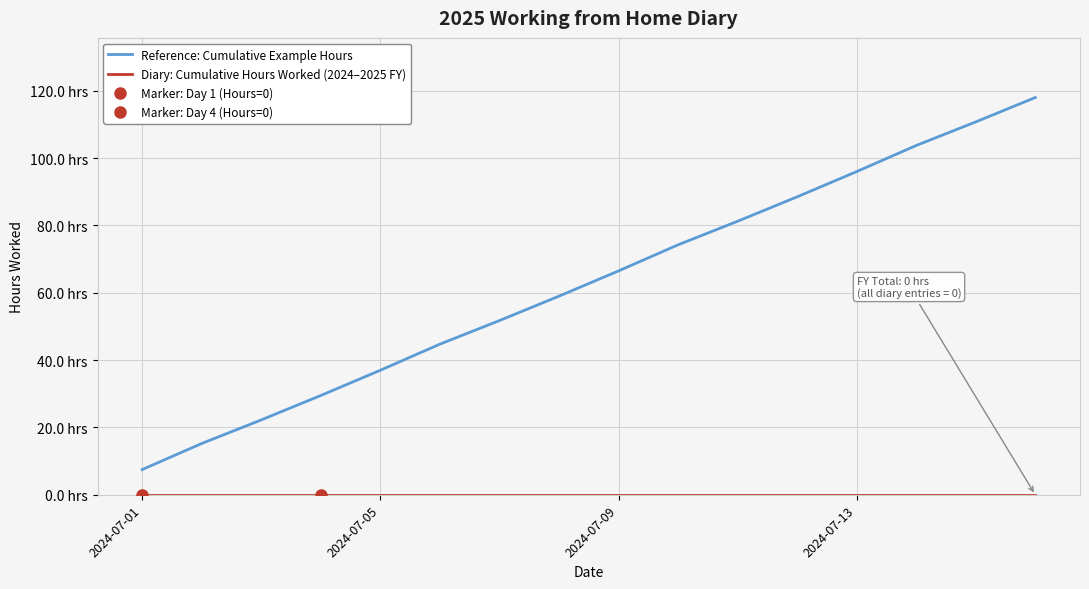

Is the value of Diary: Cumulative Hours Worked (2024–2025 FY) at 4 greater than the value of Reference: Cumulative Example Hours at 7?

No